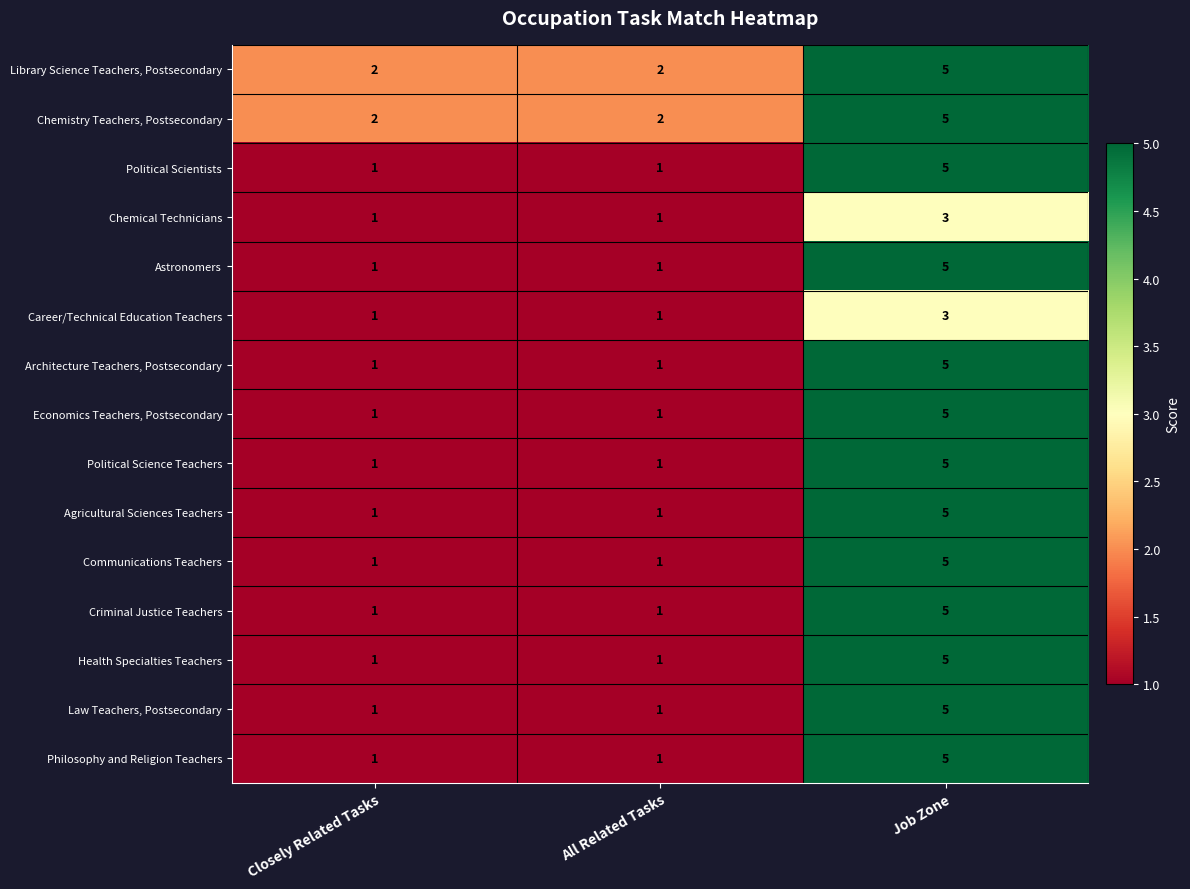

What is the maximum value shown in the chart?

5